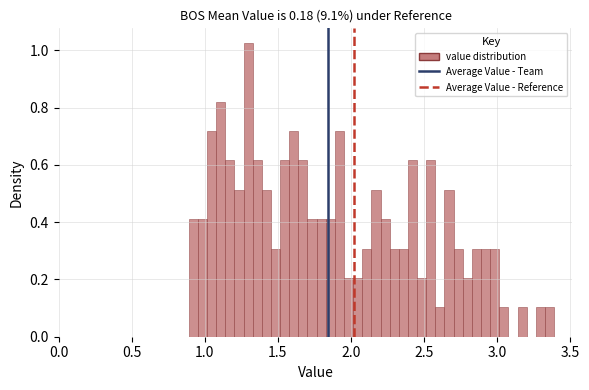

Around what value on the x-axis is the tallest bar? Give the approximate position of its centre, as read against the axis.

1.30